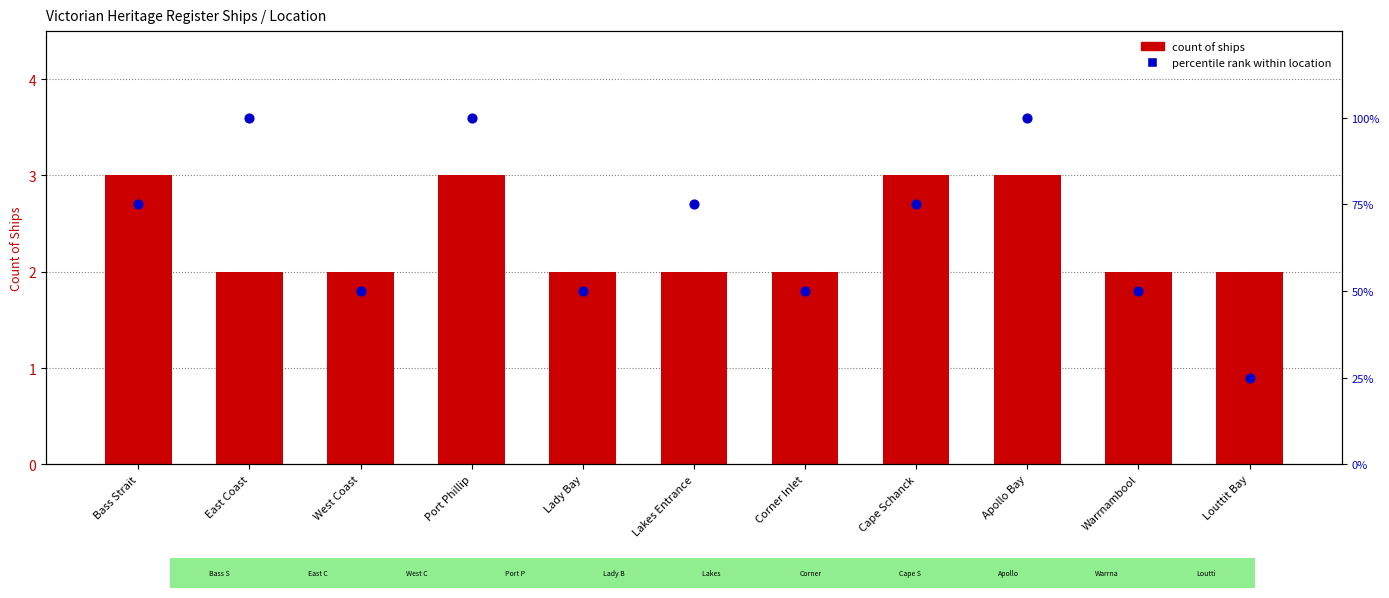

Which series has the widest spread of Y values?

percentile rank within location